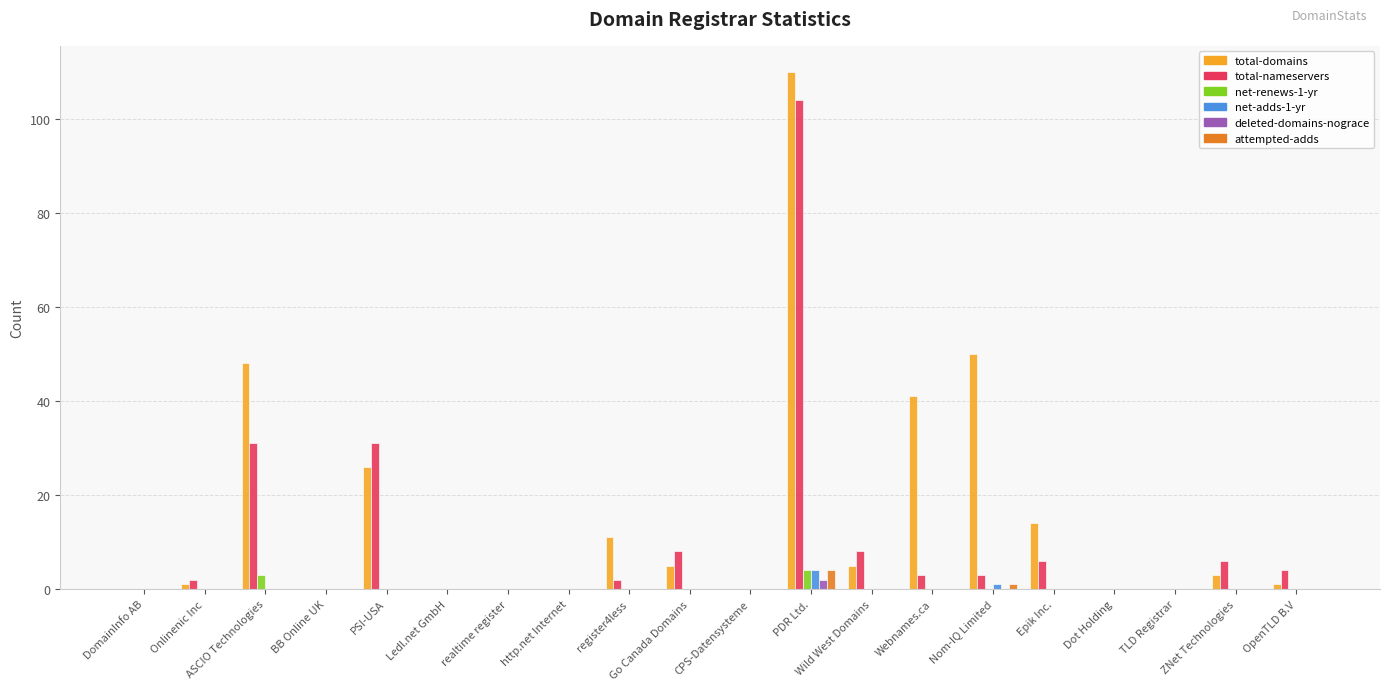

At which category is the sum across all series the highest?

PDR Ltd.